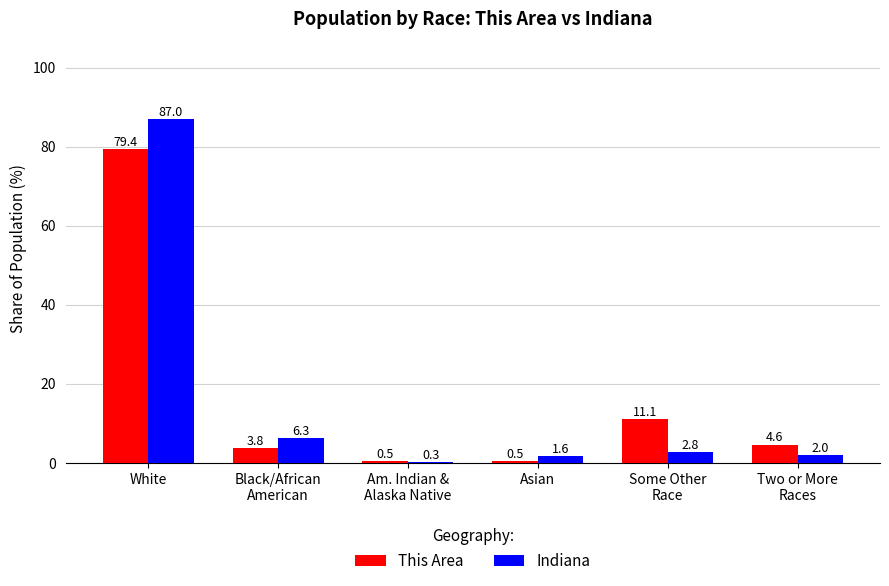

Count the number of categories in the chart.

6